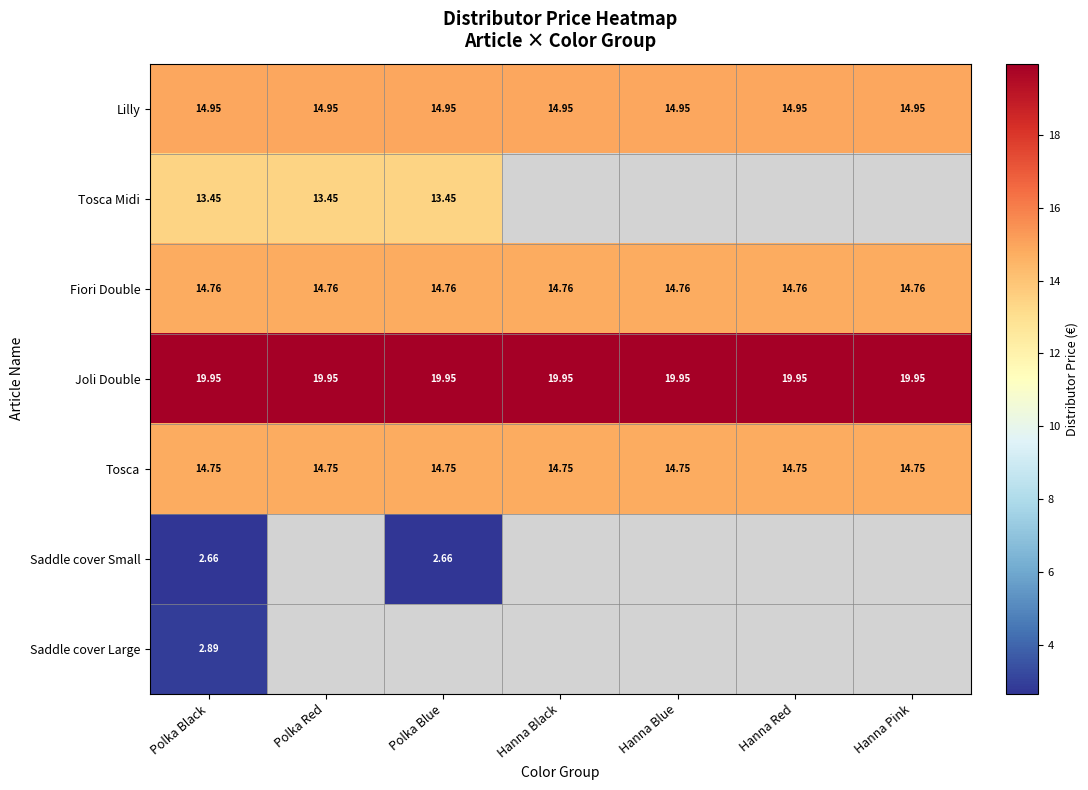

At which label does Saddle cover Small reach its peak?

Polka Black